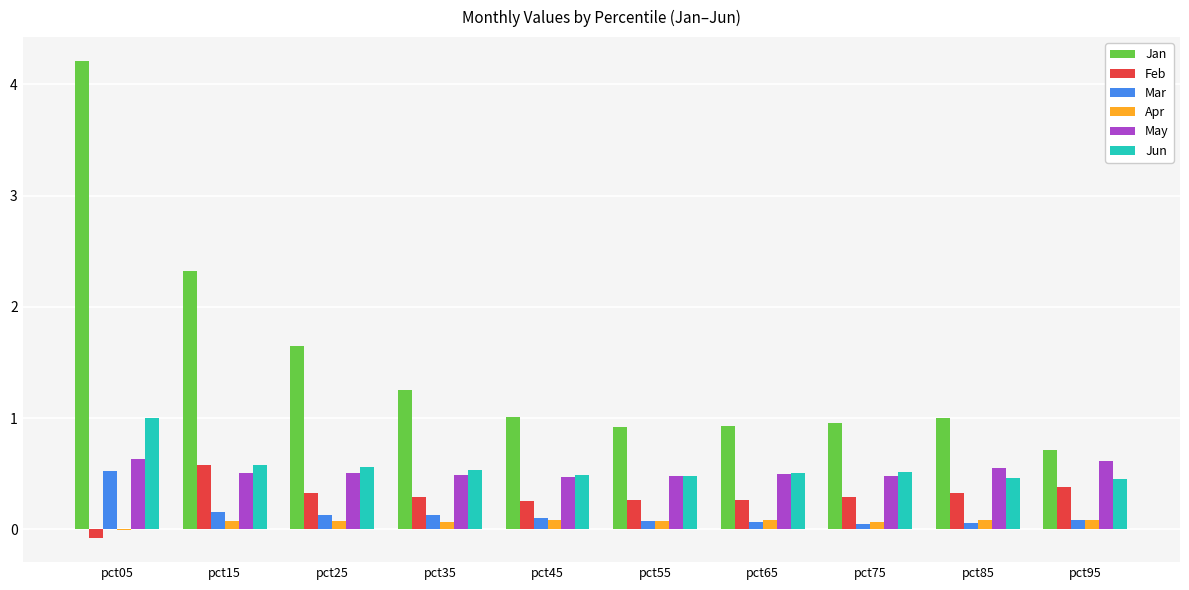

What is the average value of the Feb series?

0.3